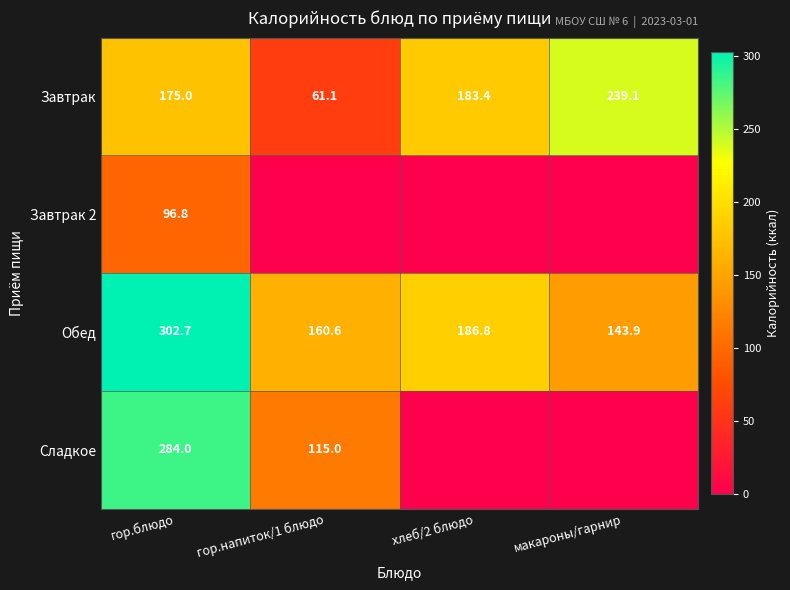

What is the maximum value for Завтрак?

239.1